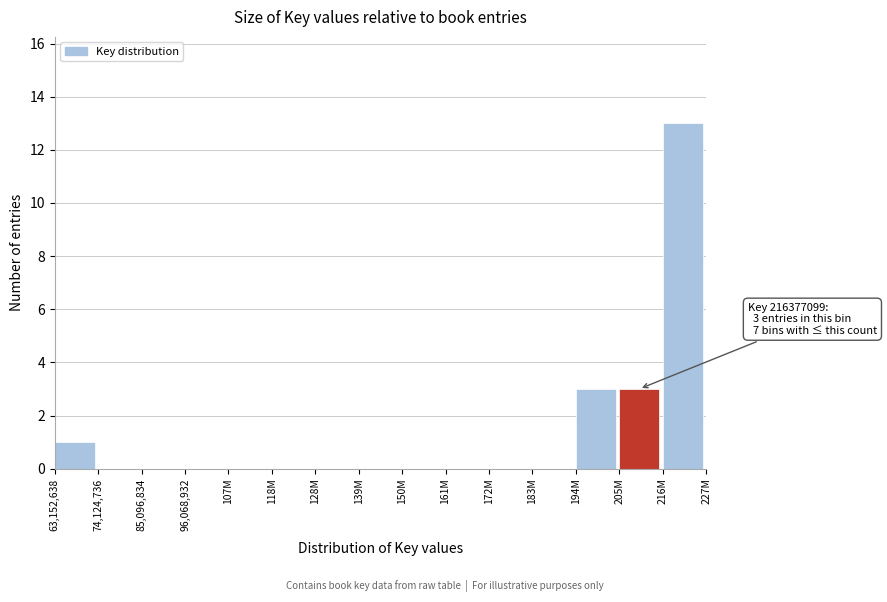

Which label corresponds to the largest value in the chart?

216M